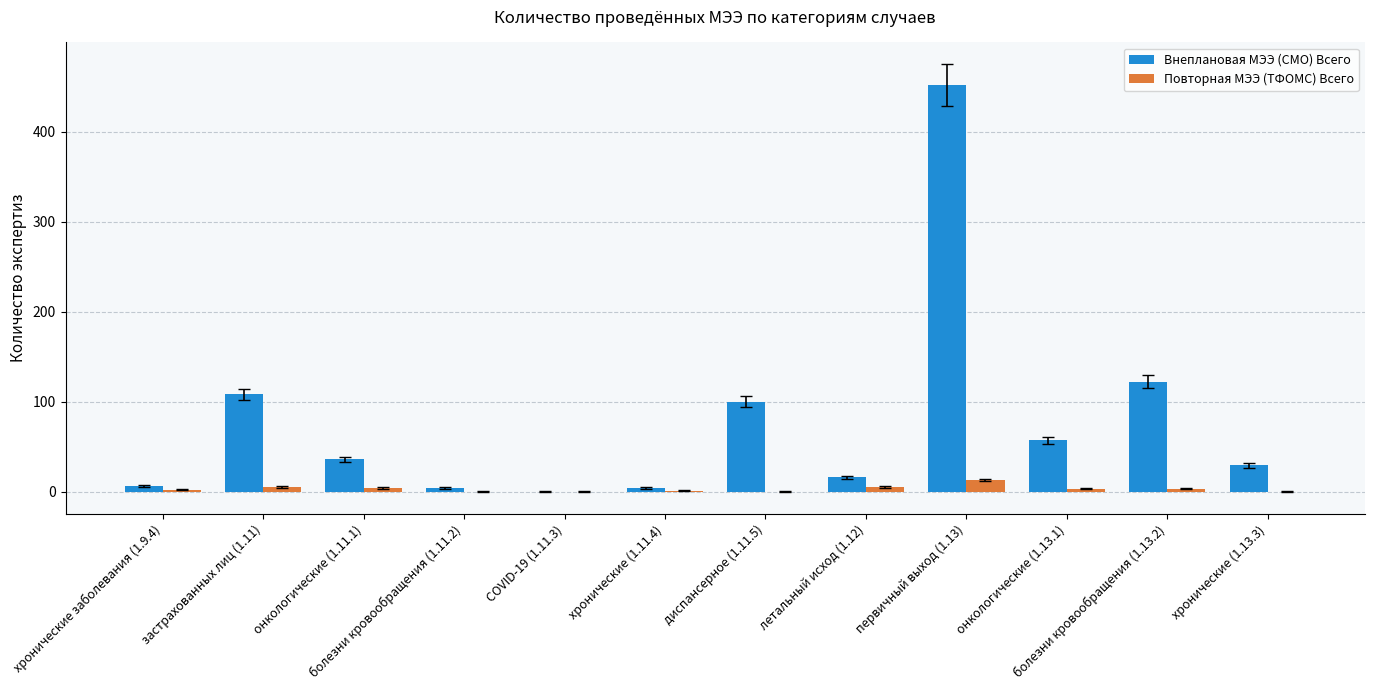

At which label is Внеплановая МЭЭ (СМО) Всего closest to 226?

болезни кровообращения (1.13.2)